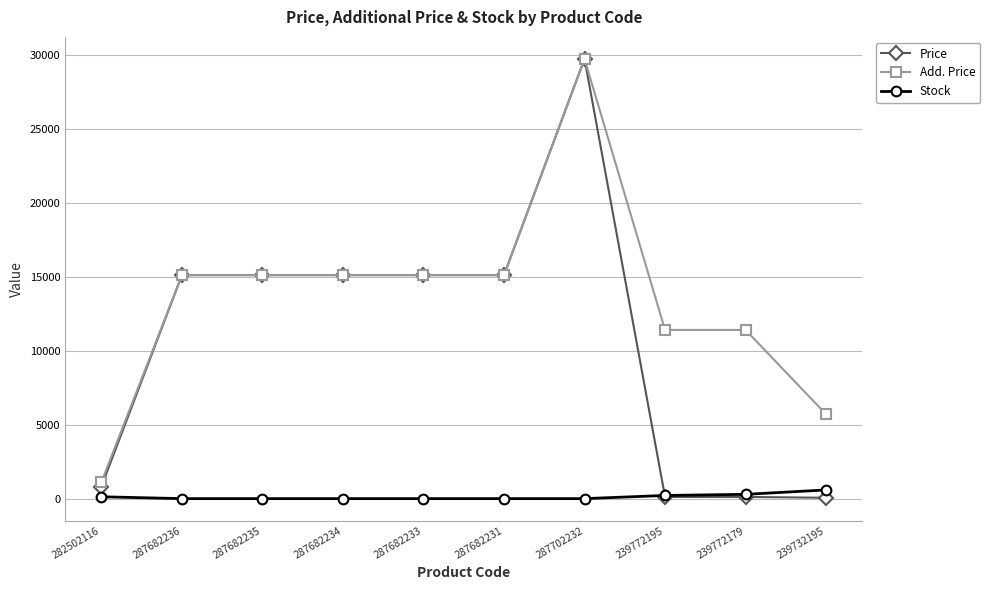

How many lines are shown in the chart?

3